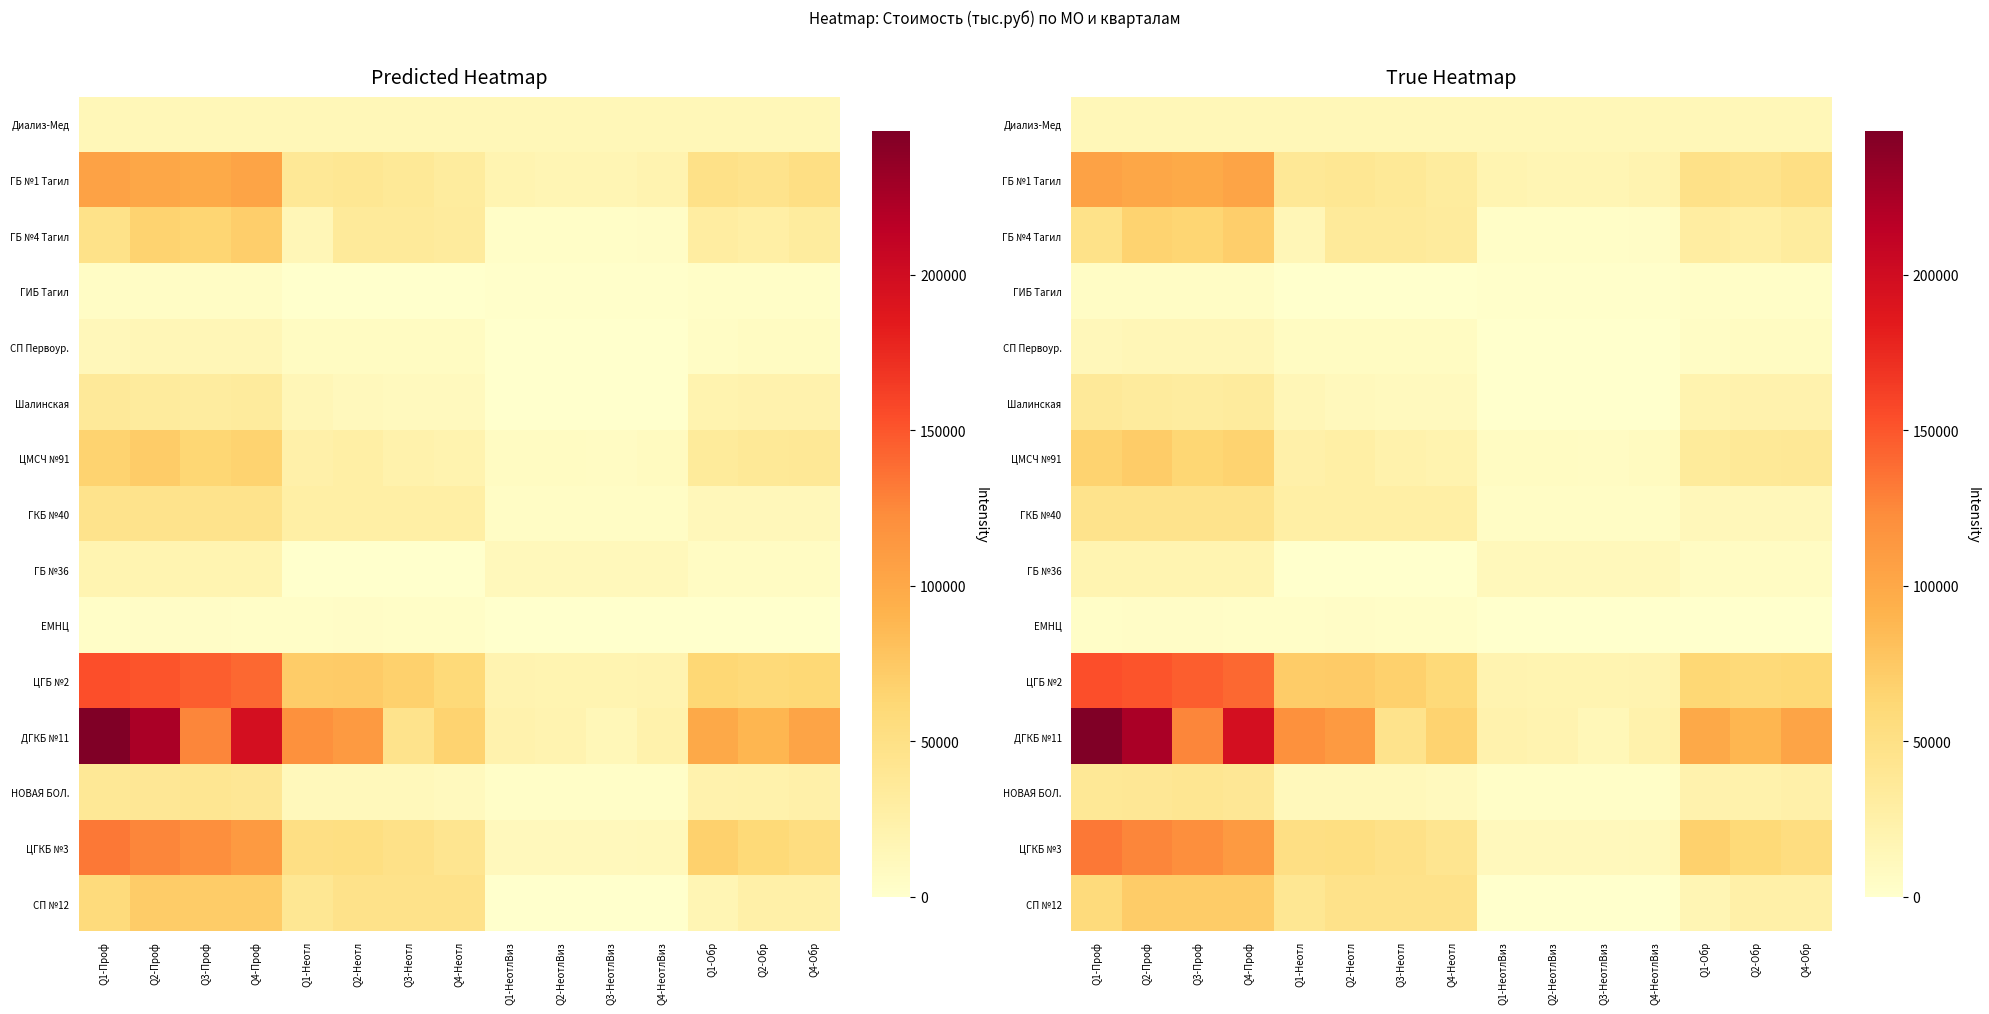

What is the minimum value for ЦГБ №2?

18597.4